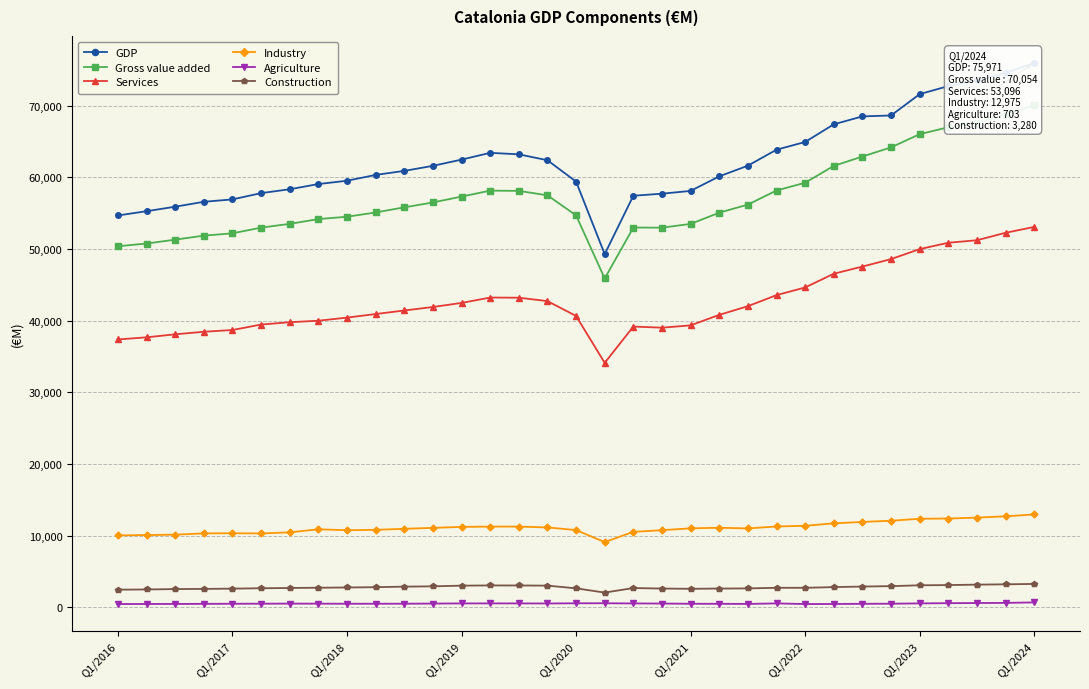

What is the difference between the maximum and minimum values in the Services series?

18969